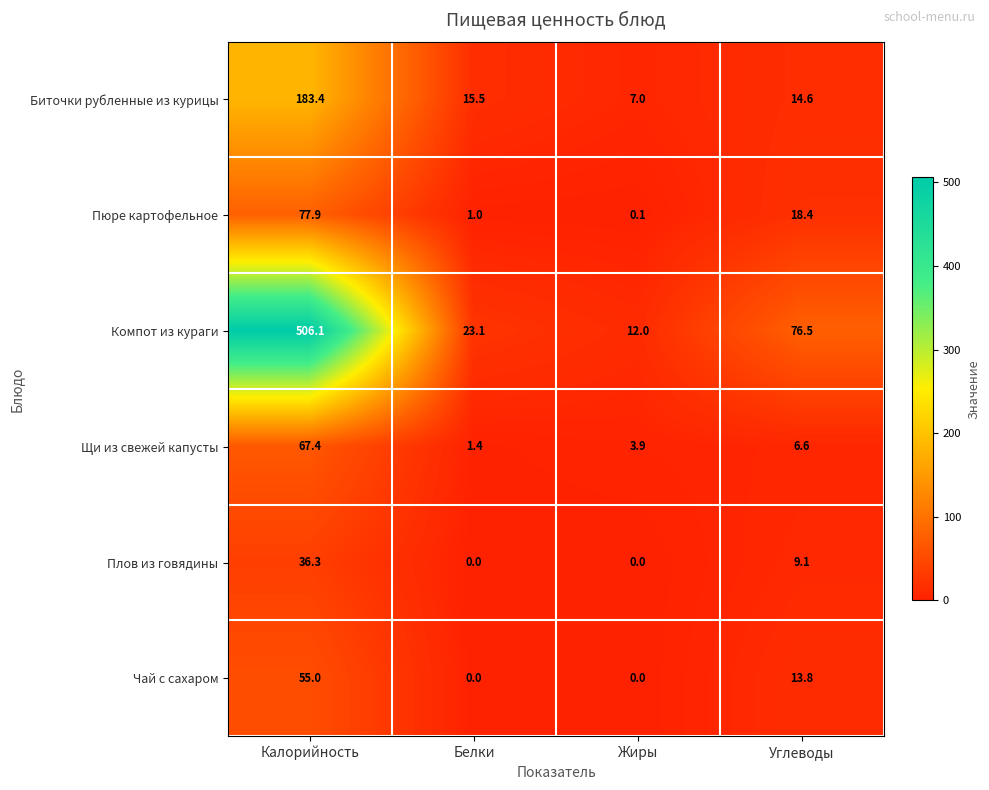

Rank the series by their maximum value, from highest to lowest.

Компот из кураги, Биточки рубленные из курицы, Пюре картофельное, Щи из свежей капусты, Чай с сахаром, Плов из говядины